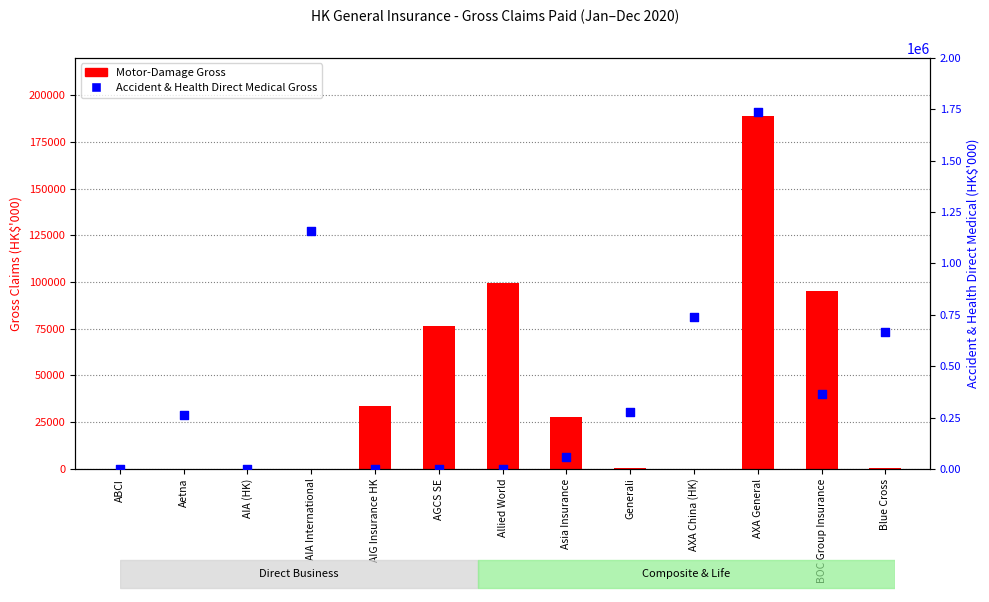

Which series reaches the minimum Y coordinate?

Motor-Damage Gross